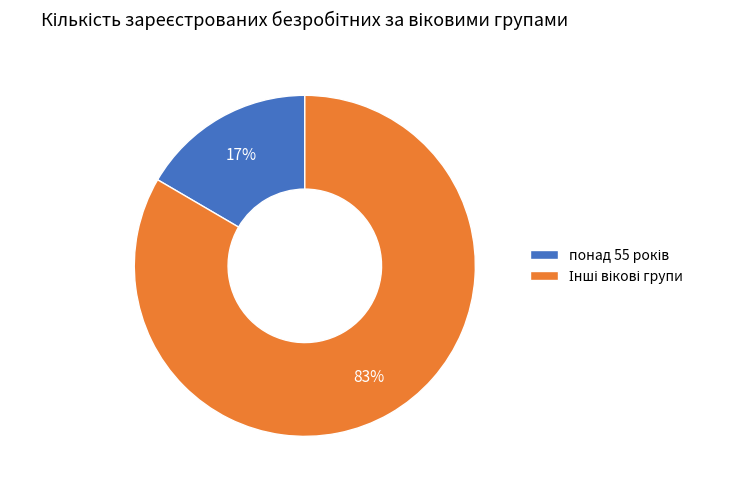

To the nearest percent, what is the average slice percentage?

50%